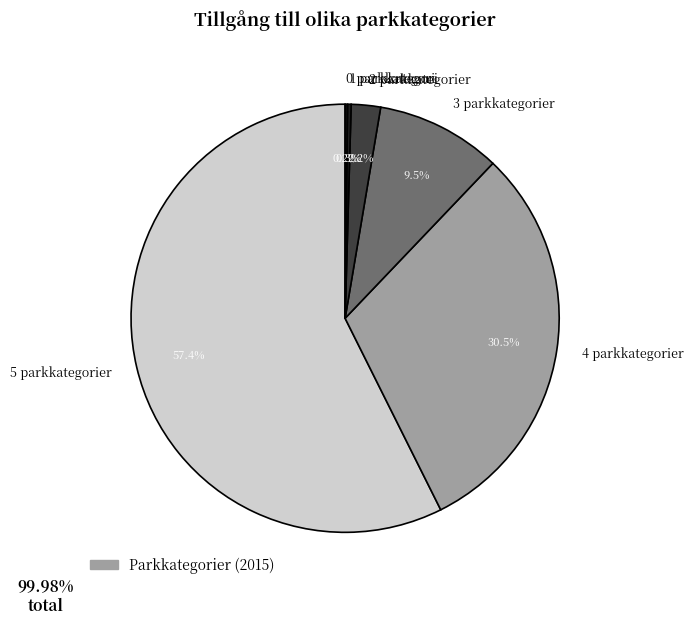

Is there a majority slice in this chart?

Yes